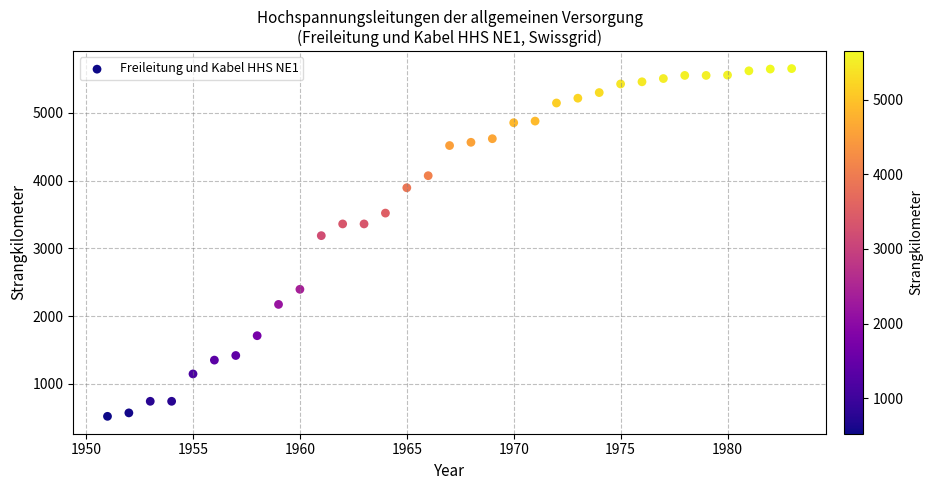

What Y value in the scatter plot is closest to 3087?

3188.0